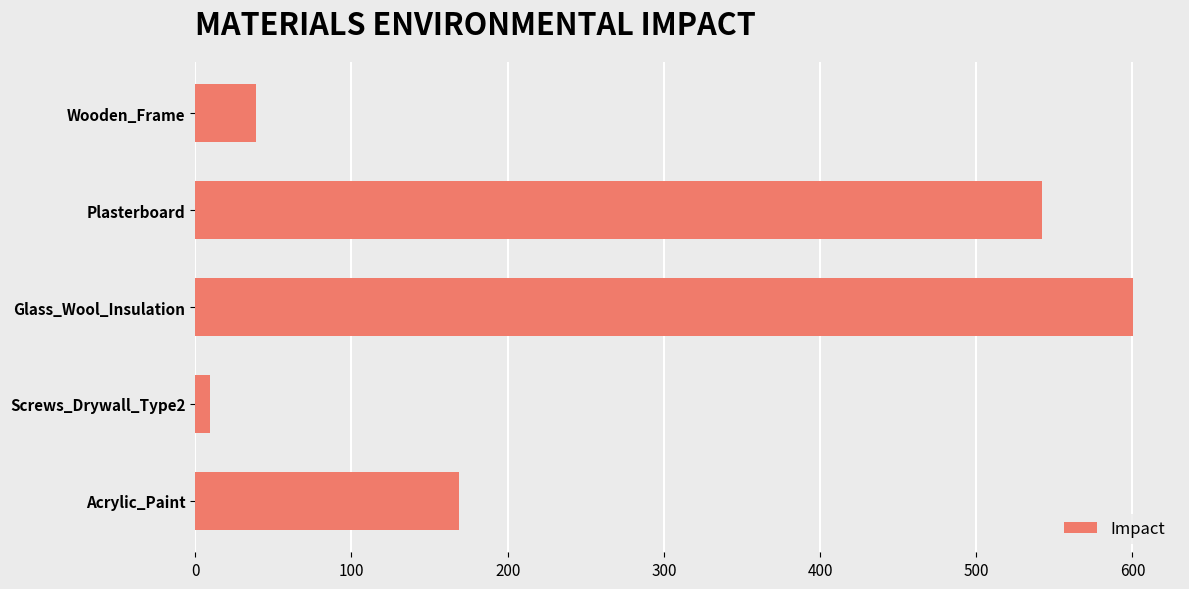

Which category has the lowest value across all series?

Screws_Drywall_Type2